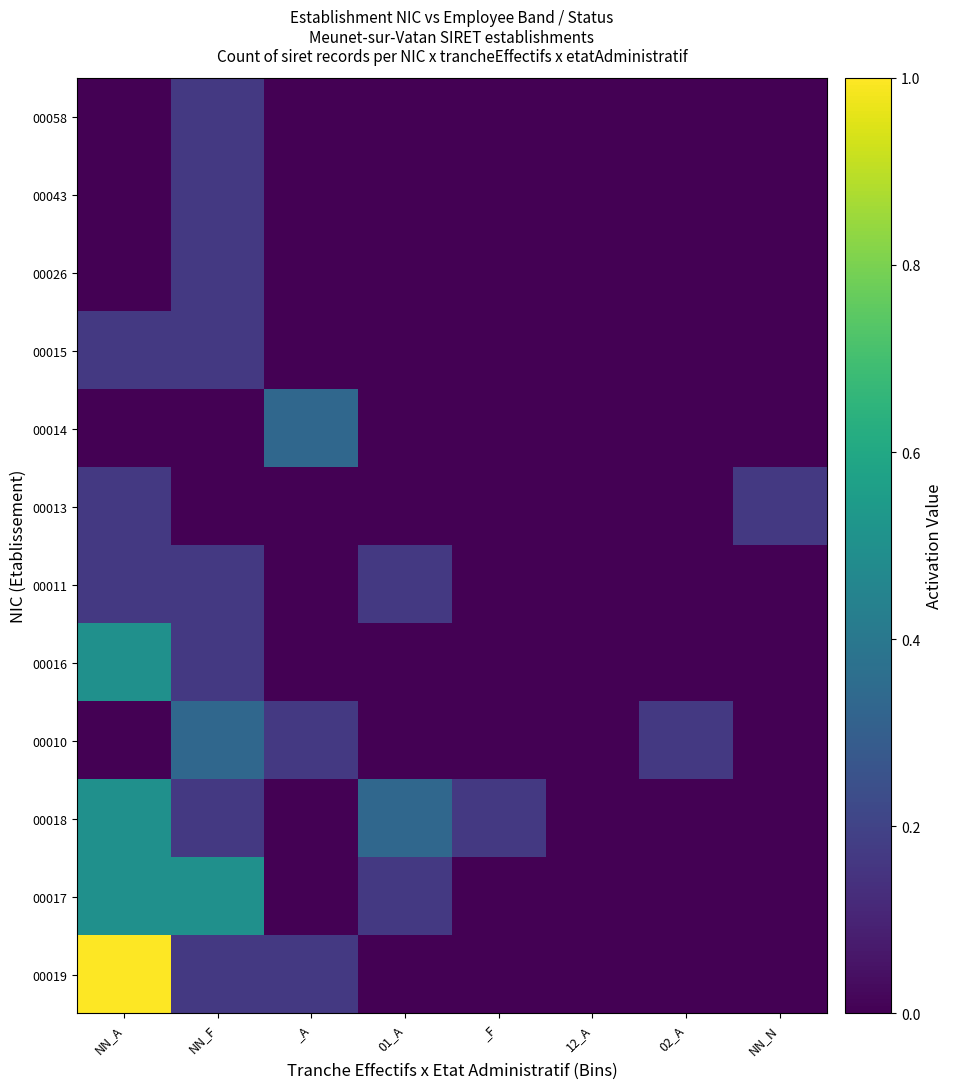

Which has a higher value, _F or 02_A?

_F